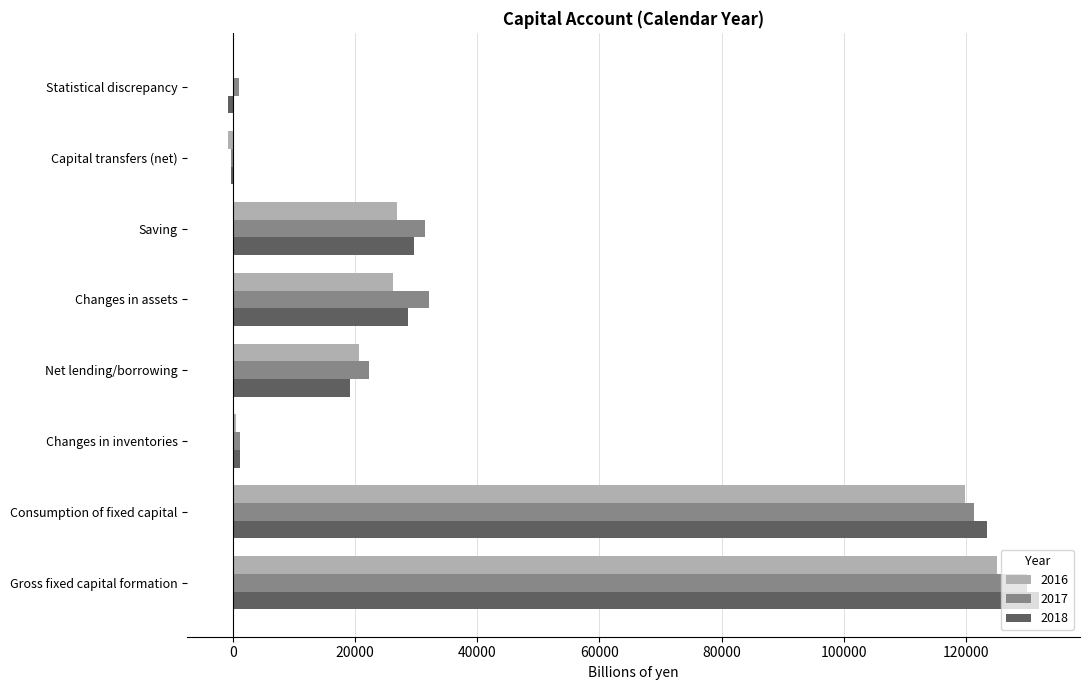

The value of 2018 at Gross fixed capital formation is 131971.2. True or false?

True